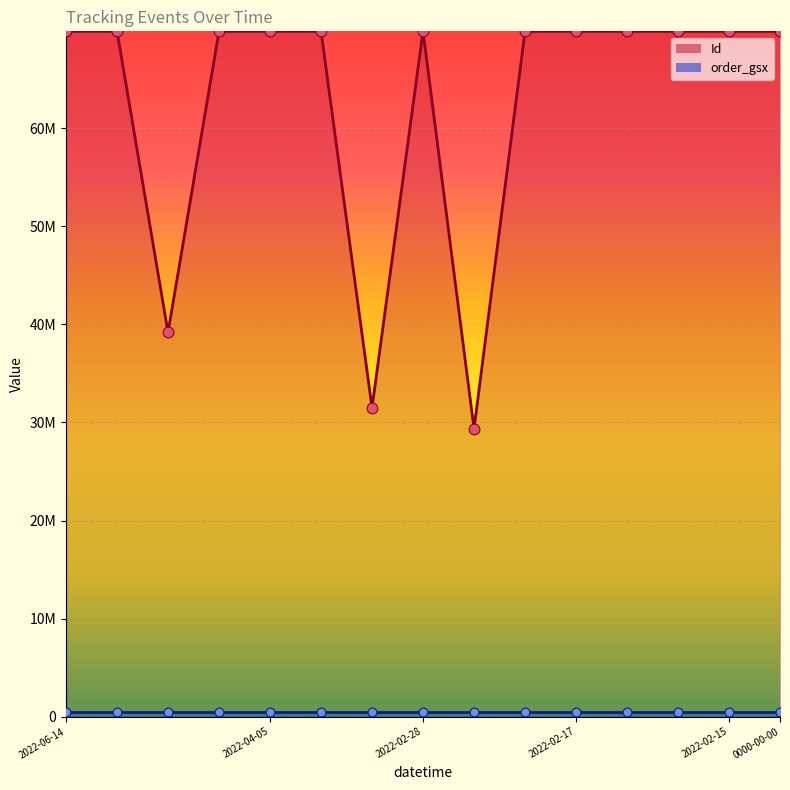

What is the change in value from 2022-02-28 06:12:38 to 0000-00-00 00:00:00?

+38390253